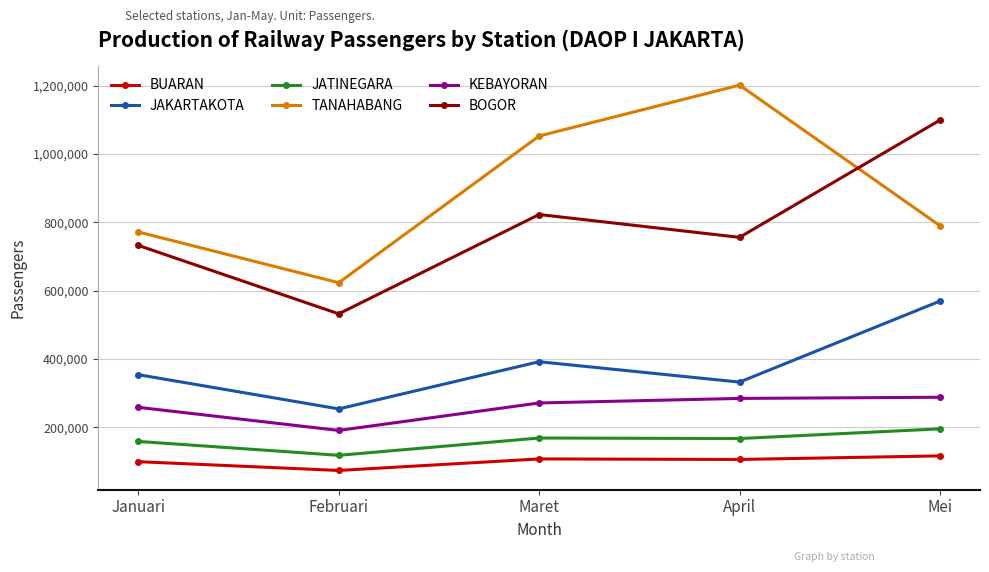

Which series has the widest spread of values?

TANAHABANG